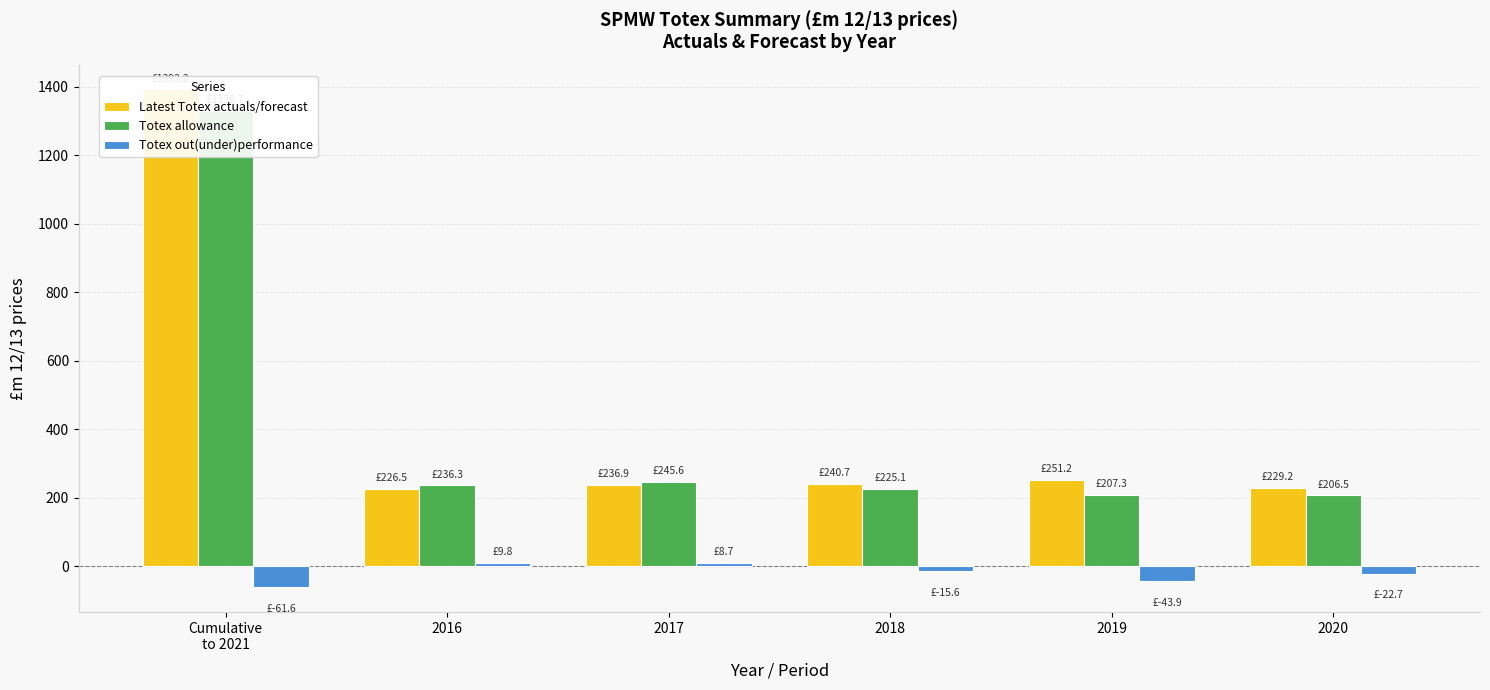

True or false: Totex allowance has a value of 225.1 at 2018.

True